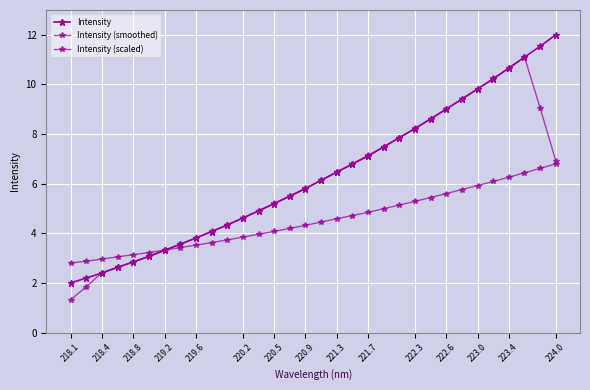

How many distinct data groups are displayed?

3